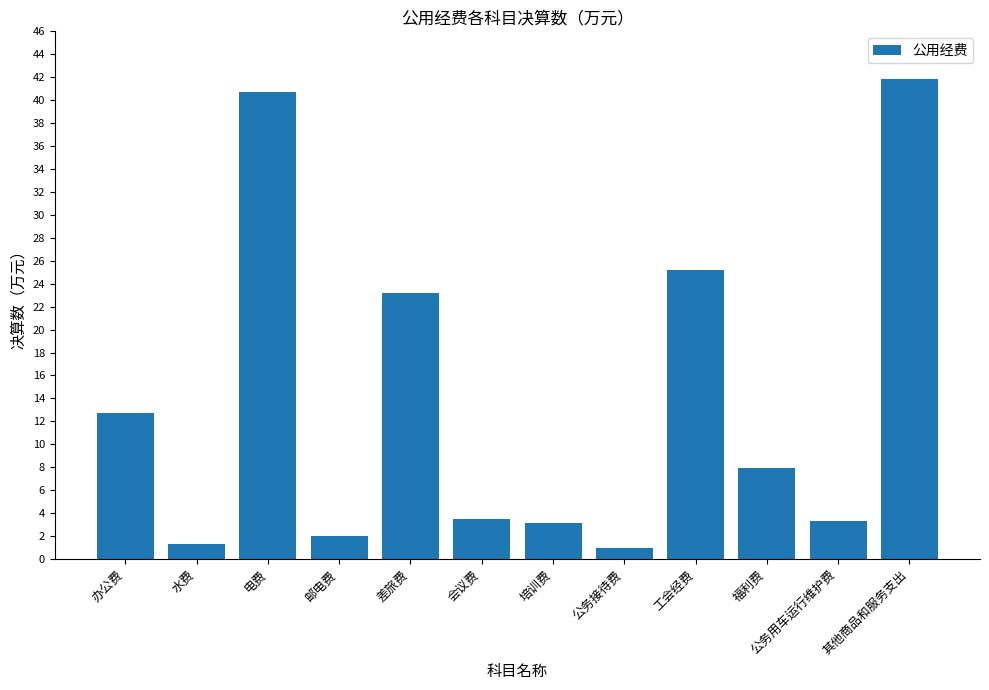

Is it true that the value at 差旅费 is 10.7?

False